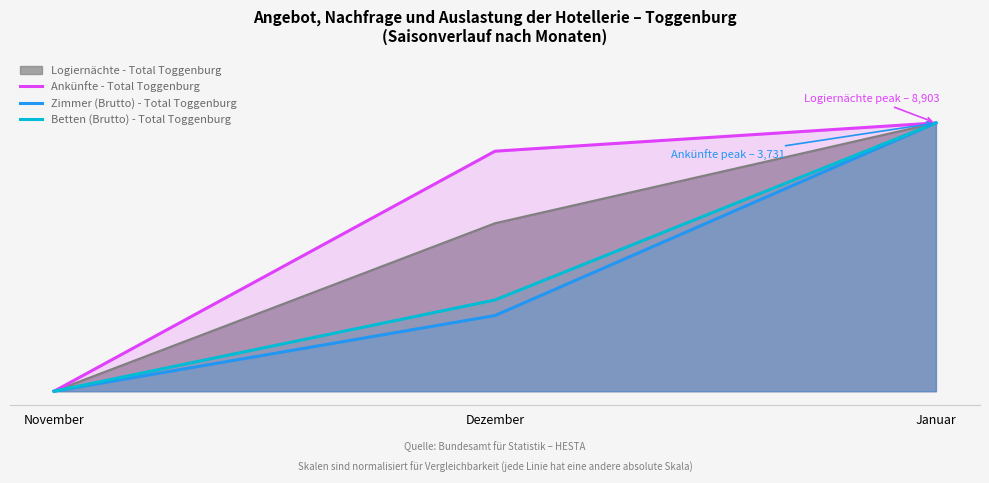

What position from the right is Dezember?

2